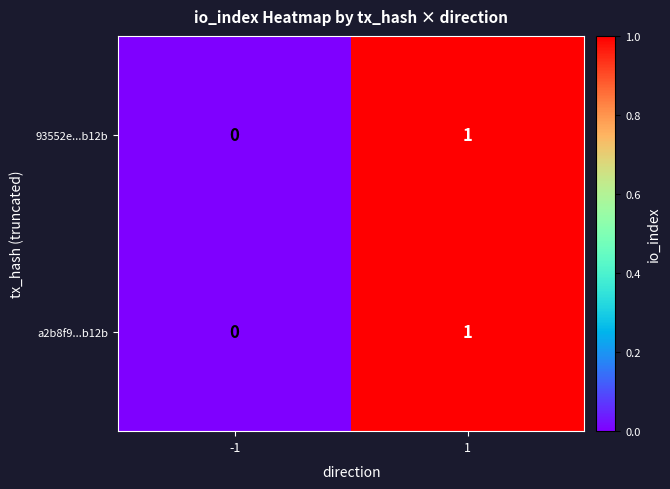

Rank the categories by 93552e...b12b value from lowest to highest.

-1, 1